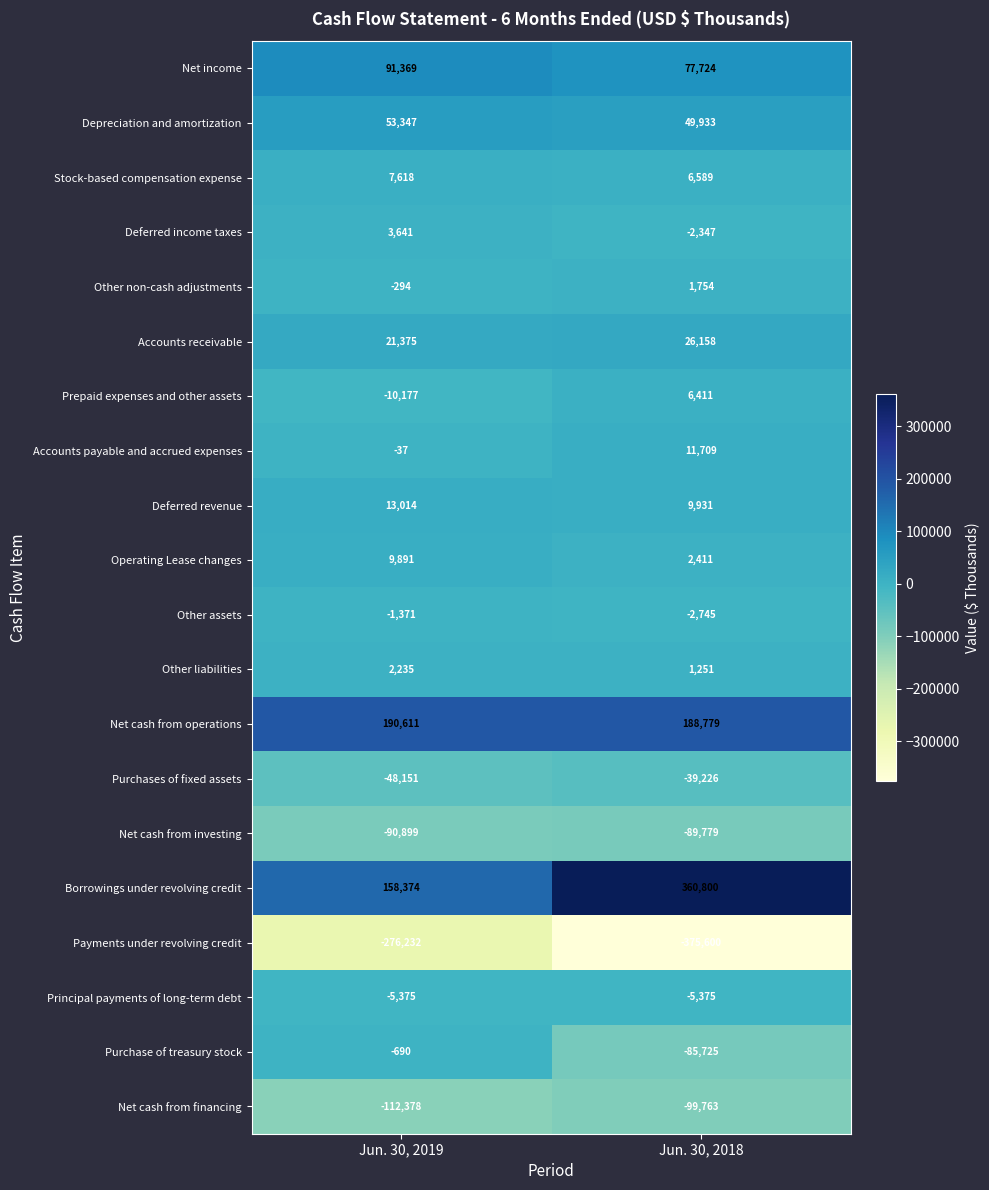

True or false: Principal payments of long-term debt has a value of -2189 at Jun. 30, 2018.

False